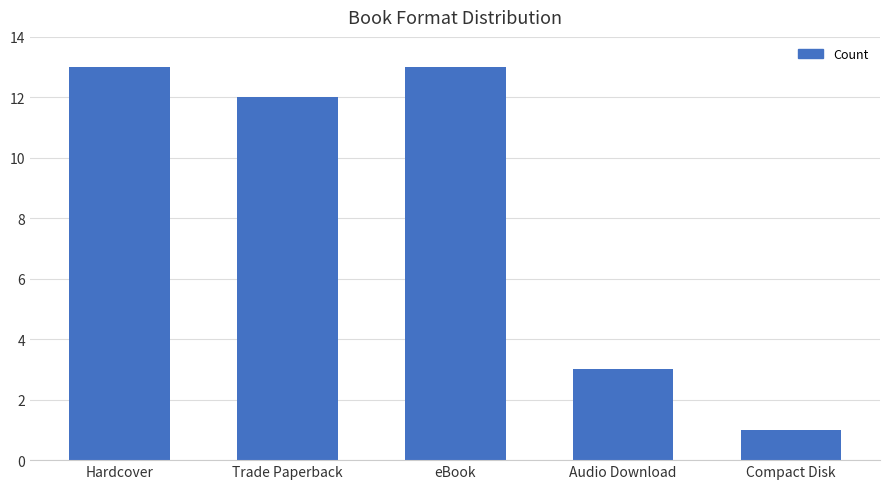

The chart shows a value of 3 at Audio Download. True or false?

True